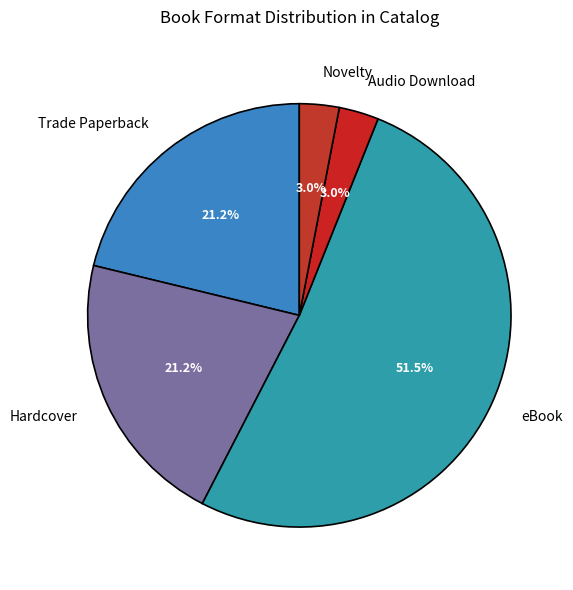

Count the number of slices in the pie.

5